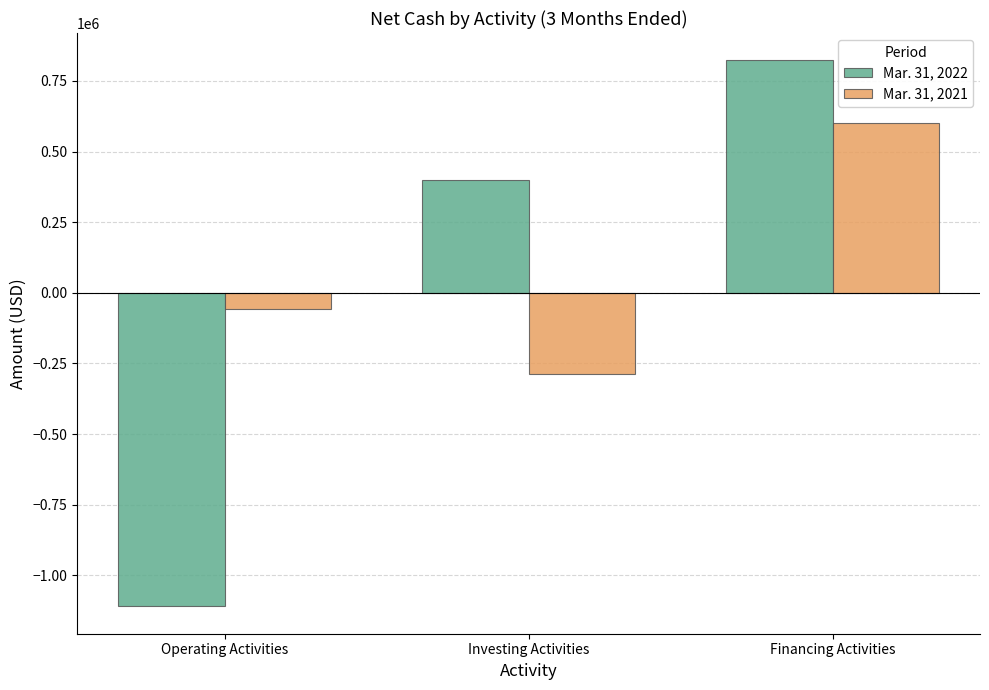

What is the label of the 3rd bar from the right?

Operating Activities